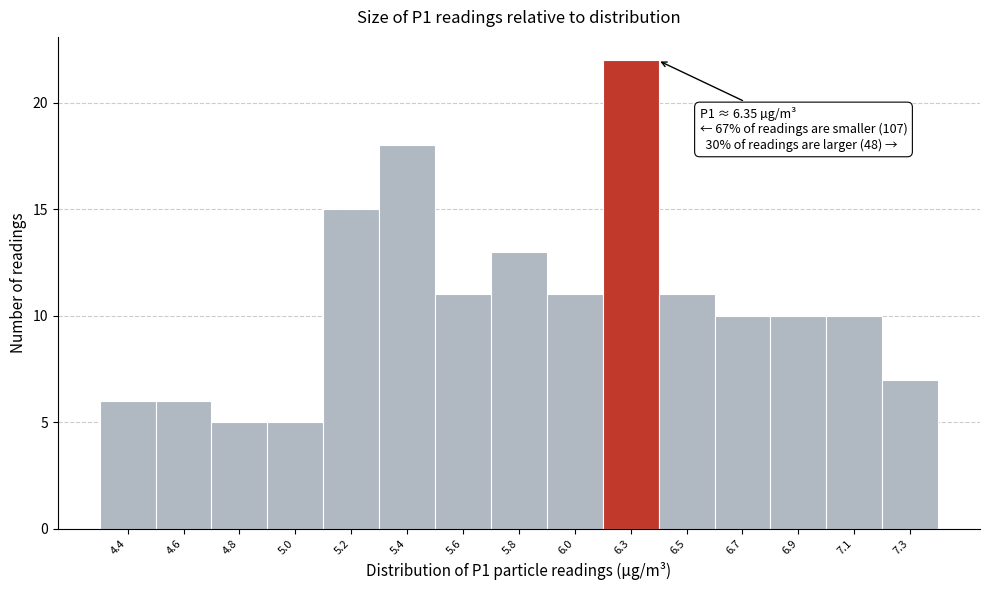

Reading left to right, list all the values displayed in this chart.

6	6	5	5	15	18	11	13	11	22	11	10	10	10	7